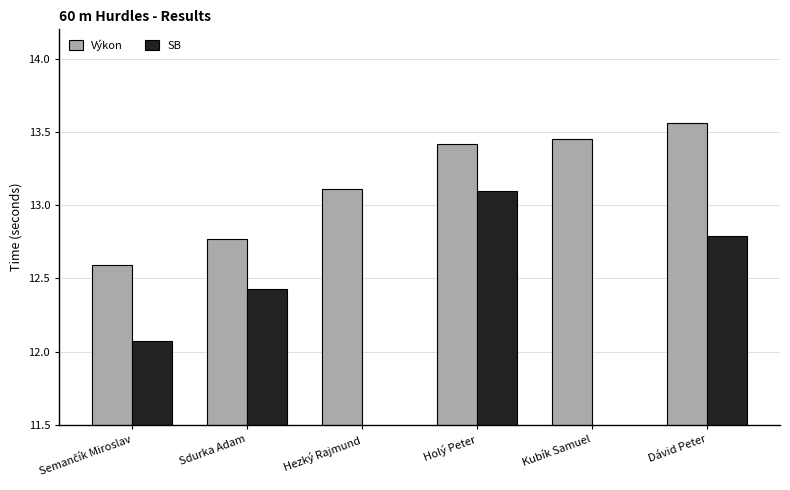

What is the label of the 4th bar from the left?

Holý Peter